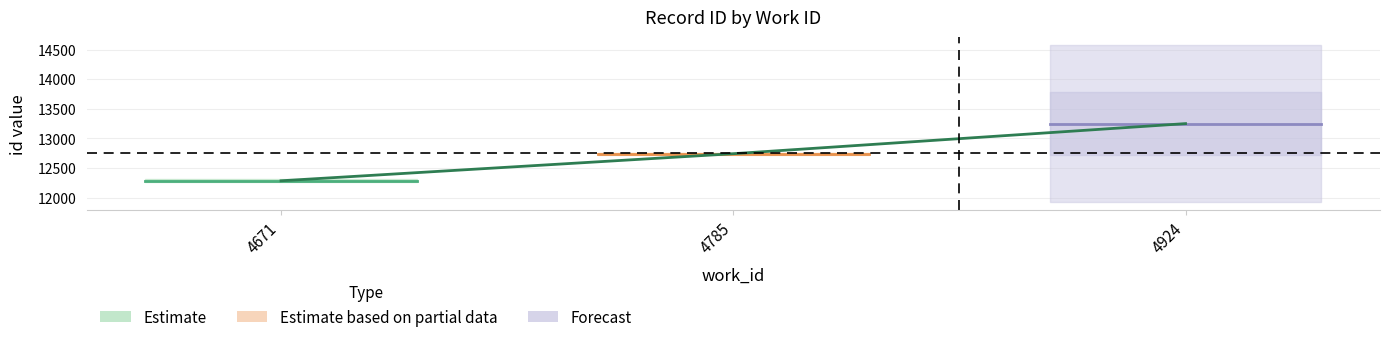

What is the difference between the values at 4785 and 4671?

456.8